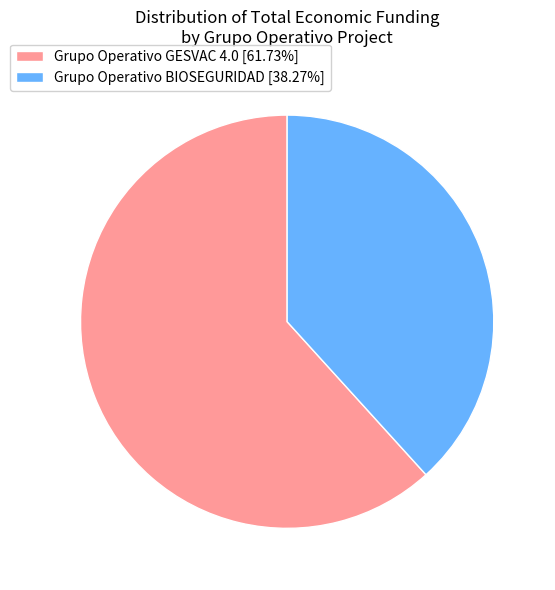

Does Grupo Operativo BIOSEGURIDAD represent more than half of the total?

No